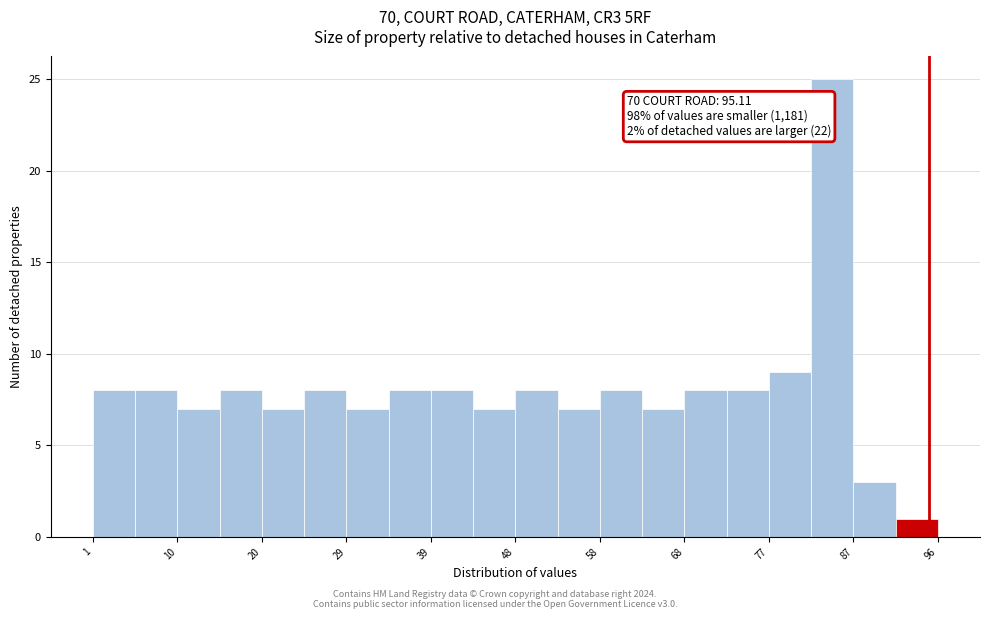

Over which range of the x-axis is the bar tallest?

82 to 87